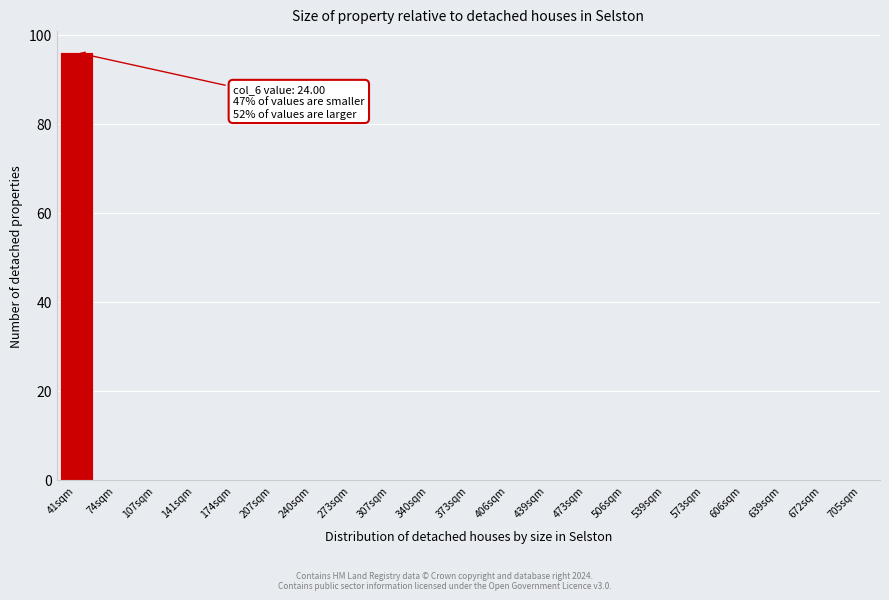

Reading right to left, transcribe all the data shown in this chart.

705sqm=0	672sqm=0	639sqm=0	606sqm=0	573sqm=0	539sqm=0	506sqm=0	473sqm=0	439sqm=0	406sqm=0	373sqm=0	340sqm=0	307sqm=0	273sqm=0	240sqm=0	207sqm=0	174sqm=0	141sqm=0	107sqm=0	74sqm=0	41sqm=96